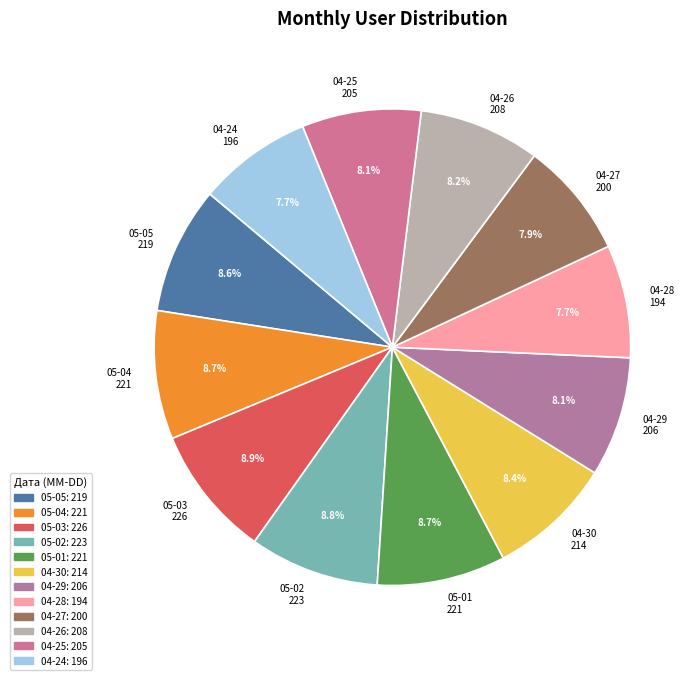

Combined, do 05-05 219 and 04-30 214 account for over 50%?

No